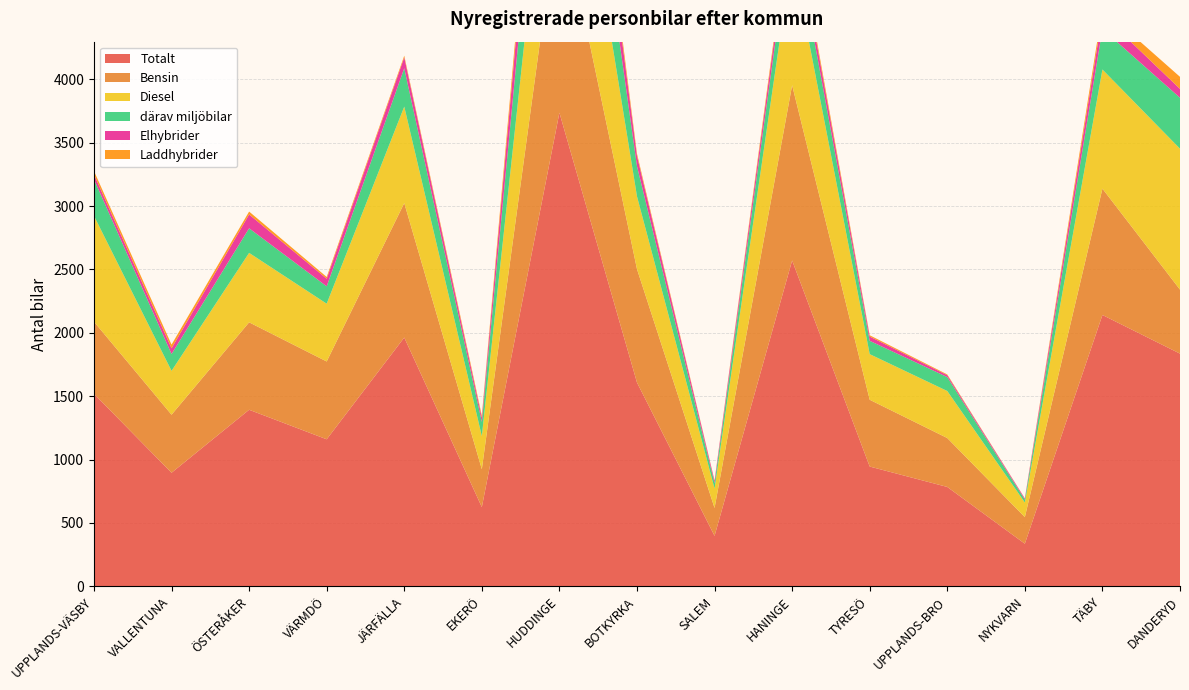

Reading left to right, extract all data points from this chart.

Totalt: 1519	896	1393	1160	1963	625	3737	1608	398	2571	945	784	336	2141	1836
Bensin: 569	458	690	614	1061	299	1686	895	220	1383	527	386	210	997	505
Diesel: 835	346	548	456	761	261	1427	574	153	1027	360	371	115	940	1112
därav miljöbilar: 289	133	194	137	303	112	824	238	43	273	105	110	23	319	402
Elhybrider: 38	45	109	60	86	34	443	81	18	103	34	15	9	114	70
Laddhybrider: 27	29	23	14	13	16	130	18	3	37	10	6	1	50	95